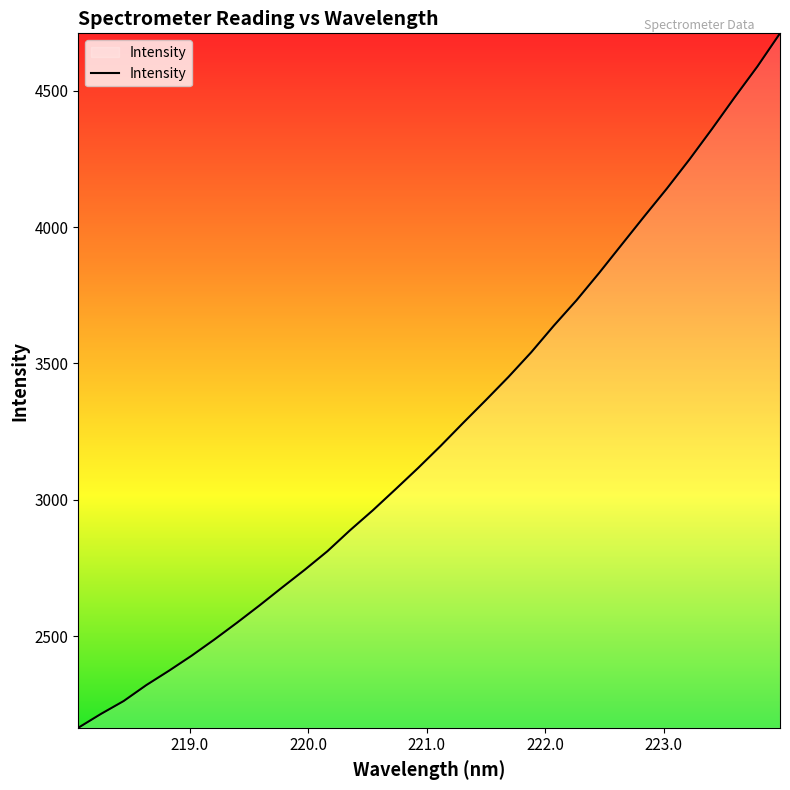

What is the greatest value displayed?

4710.5